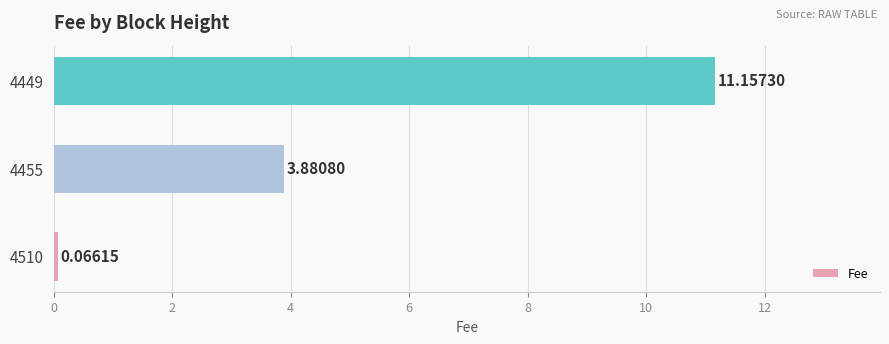

What is the sum of the values at 4510 and 4455?

3.9